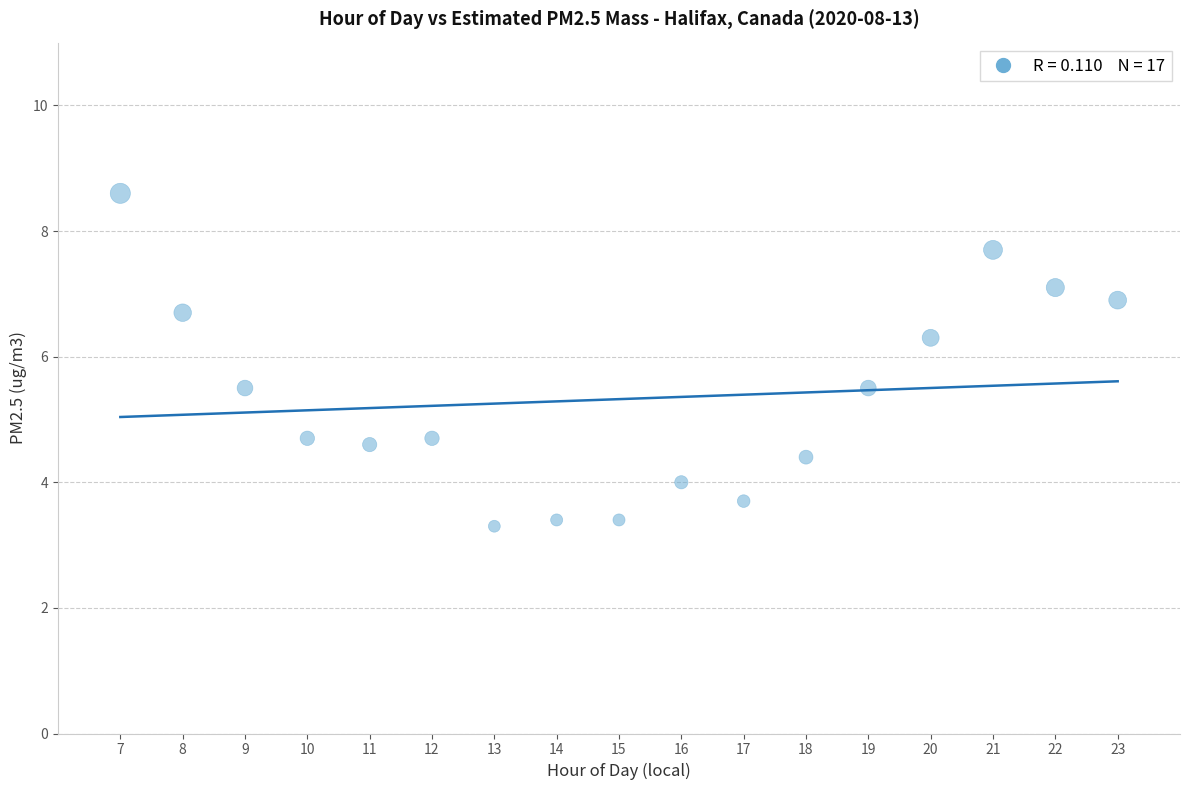

What is the range of Y values (max minus min)?

5.3